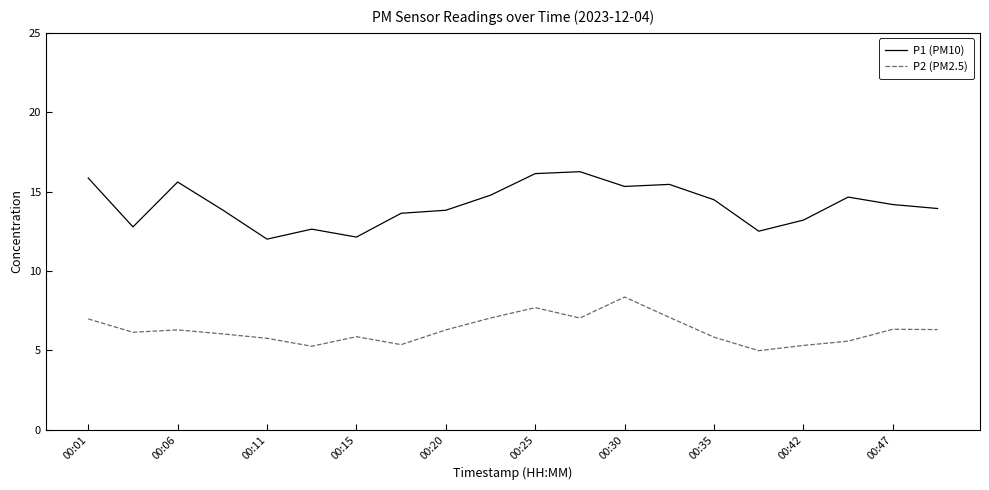

True or false: P2 (PM2.5) has more than 2 interior local peaks.

True